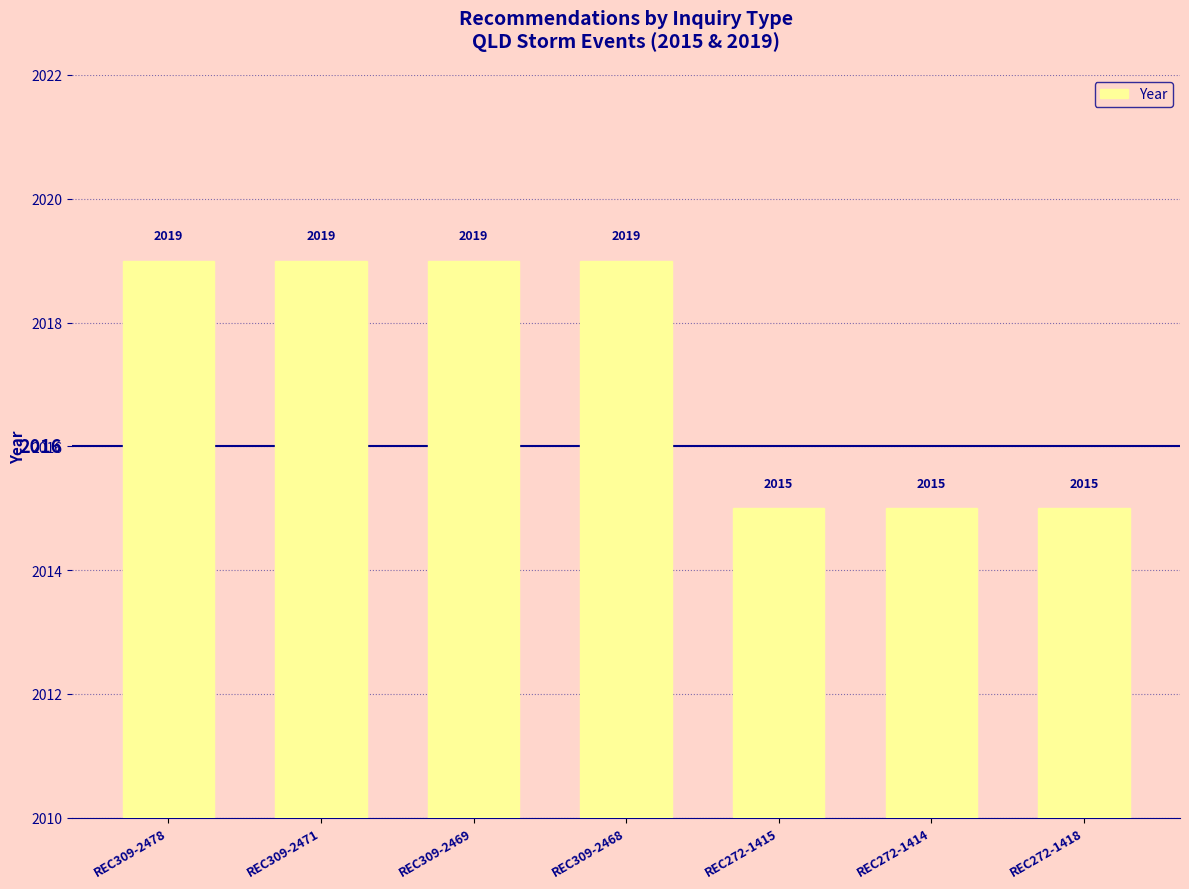

How many values are between 2015 and 2019?

7